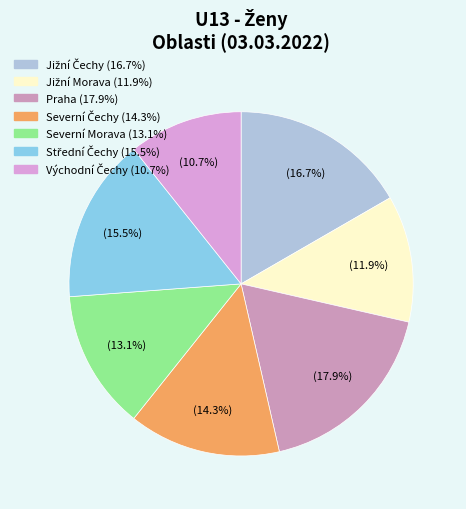

How many segments does this pie chart have?

7